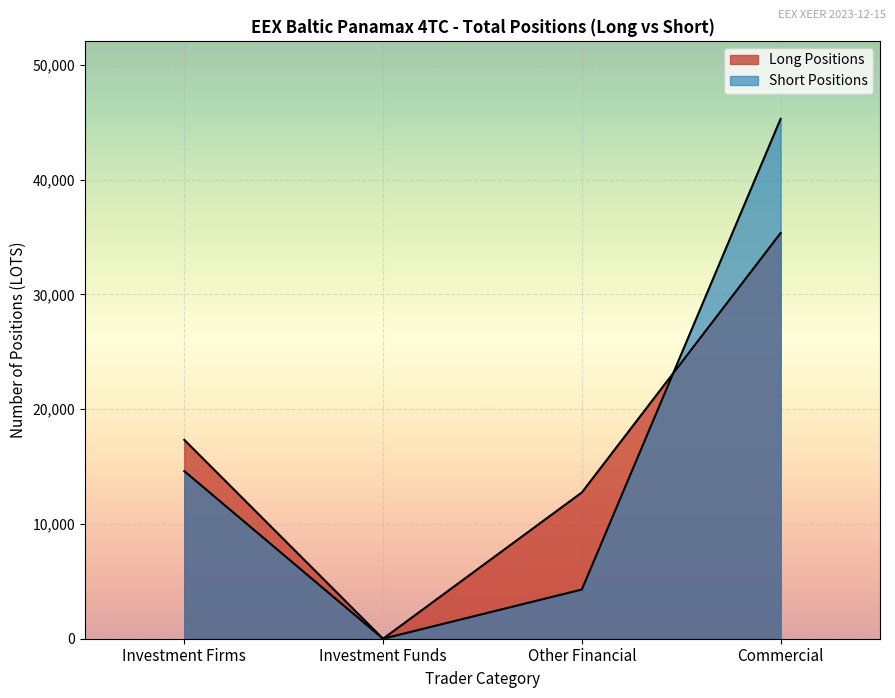

How many values in the Long Positions series exceed 17331?

2